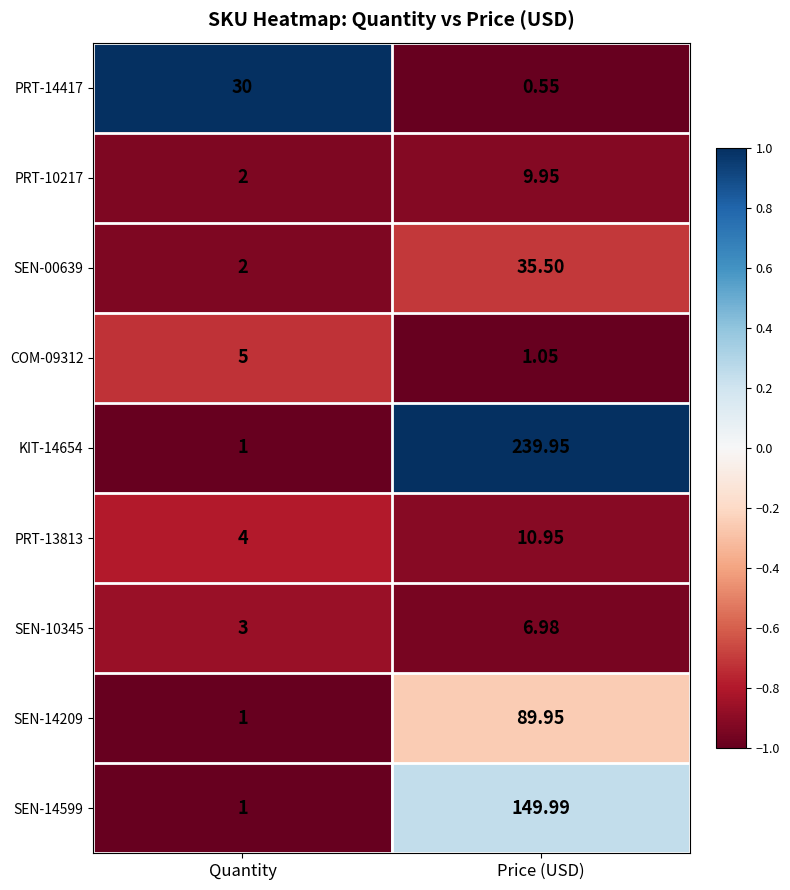

Rank the categories by SEN-10345 value from lowest to highest.

Quantity, Price (USD)